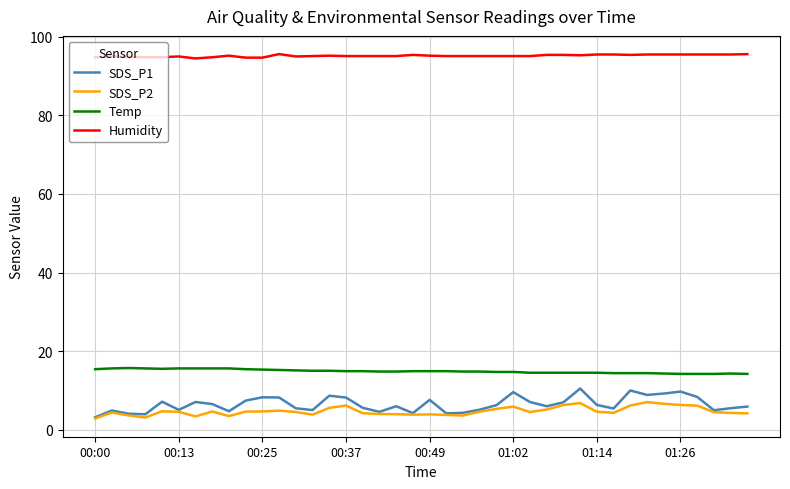

What is the maximum value shown in the chart?

95.6